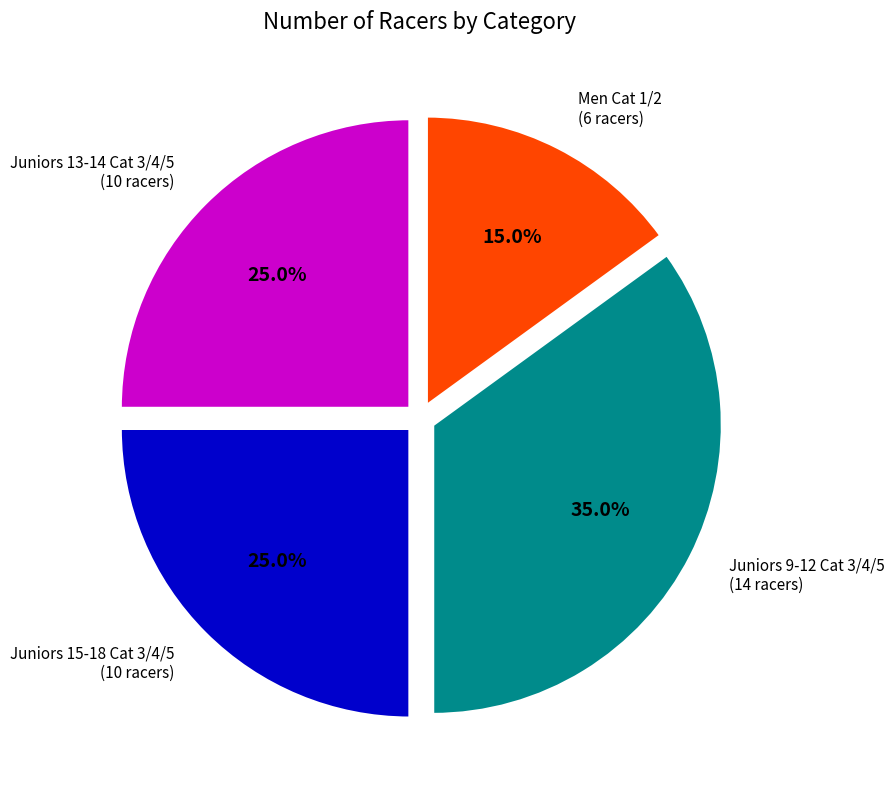

Is there a majority slice in this chart?

No